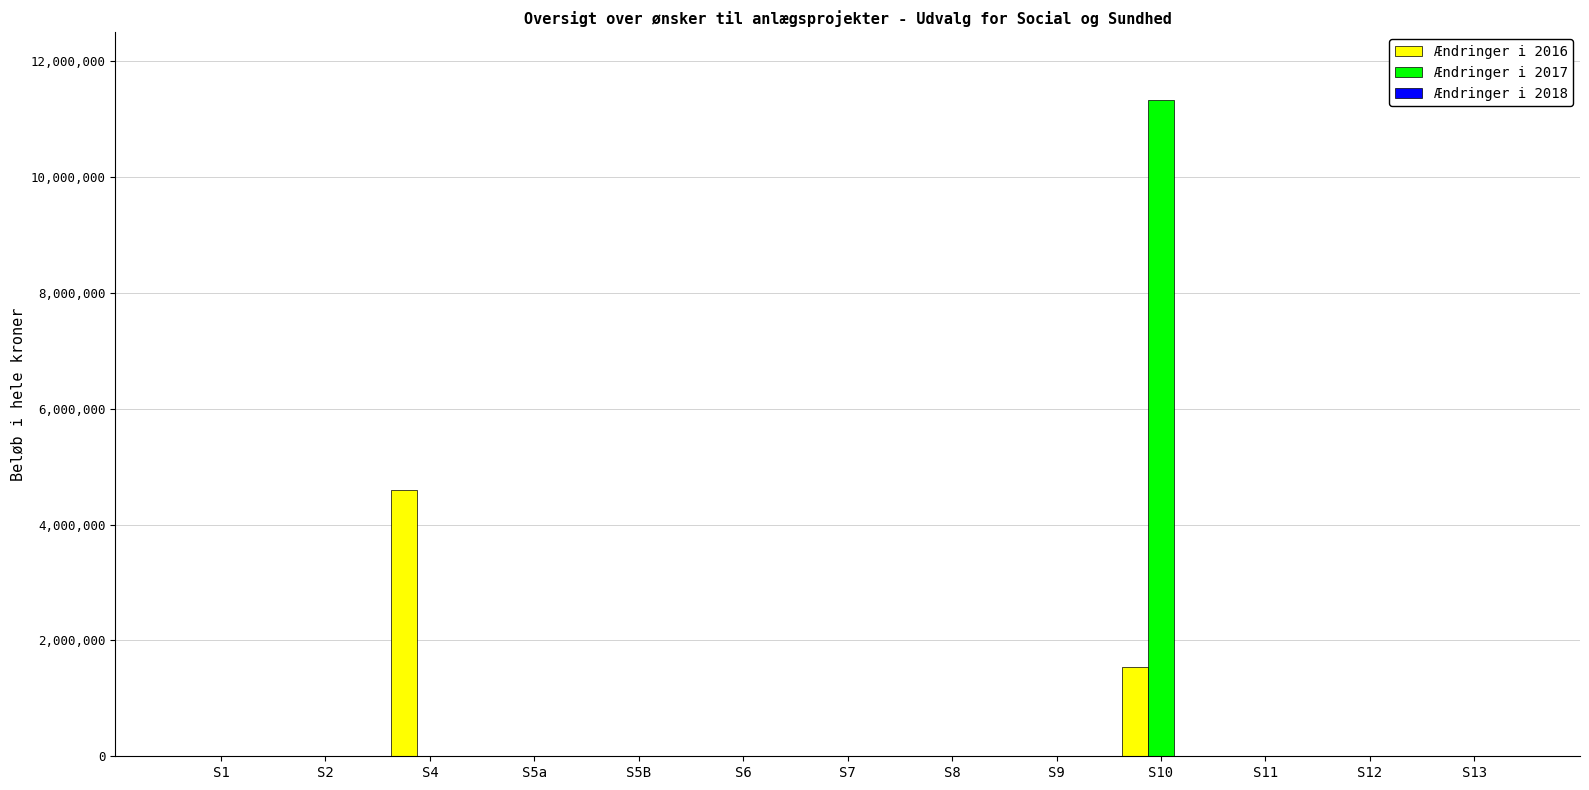

The value of Ændringer i 2016 at S7 is -2338440. True or false?

False